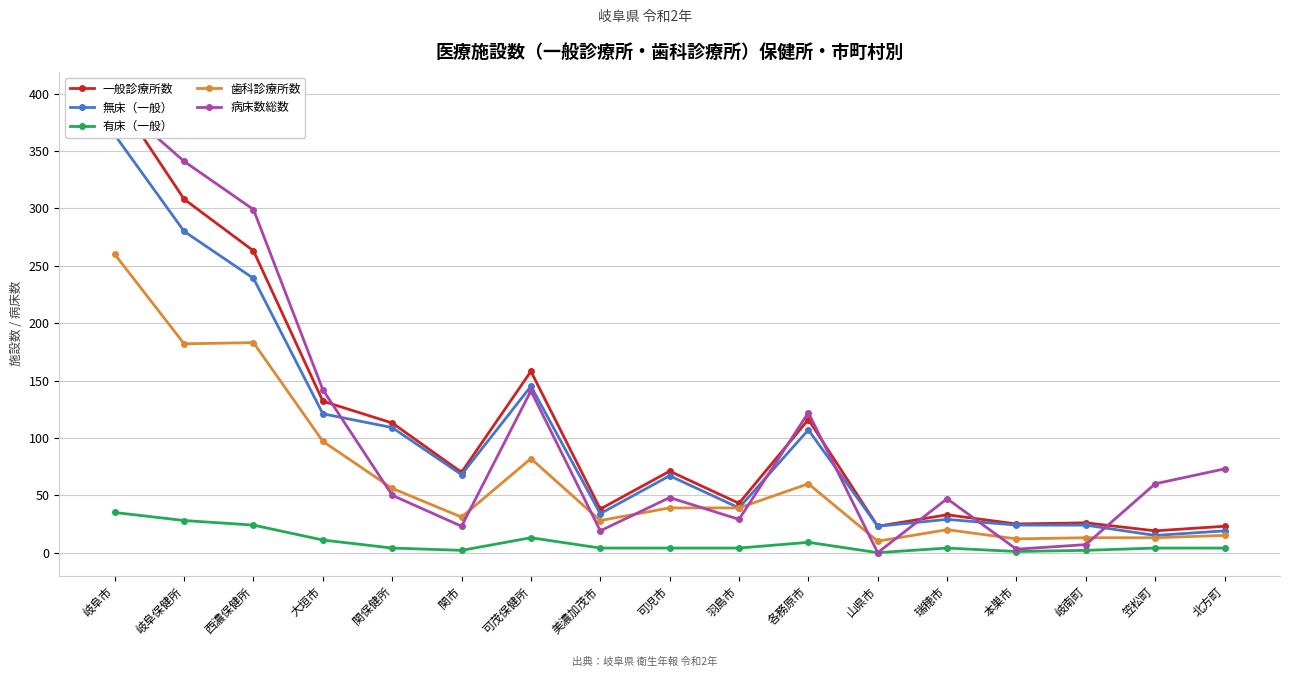

True or false: 有床（一般） and 病床数総数 intersect in this chart.

False